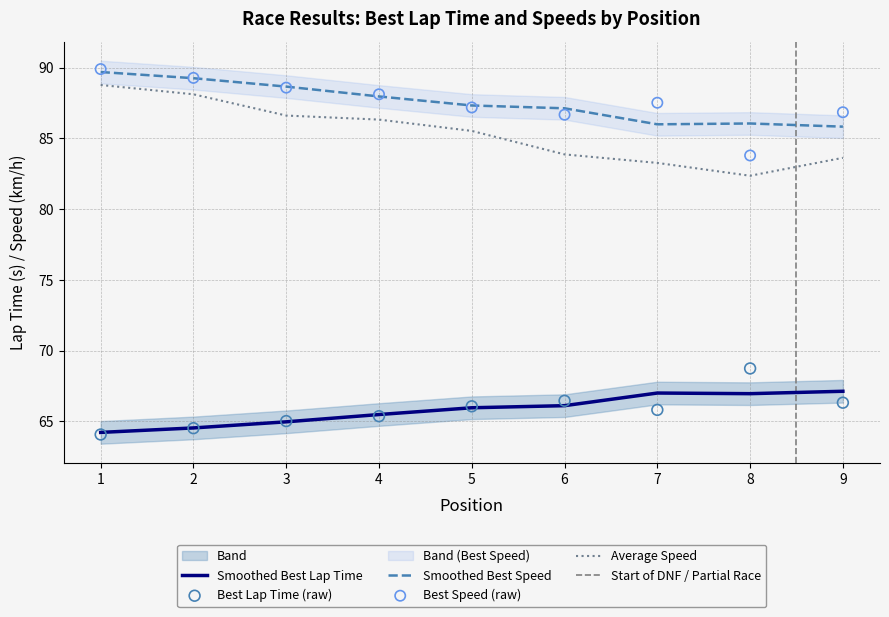

At which category is the sum across all series the highest?

1